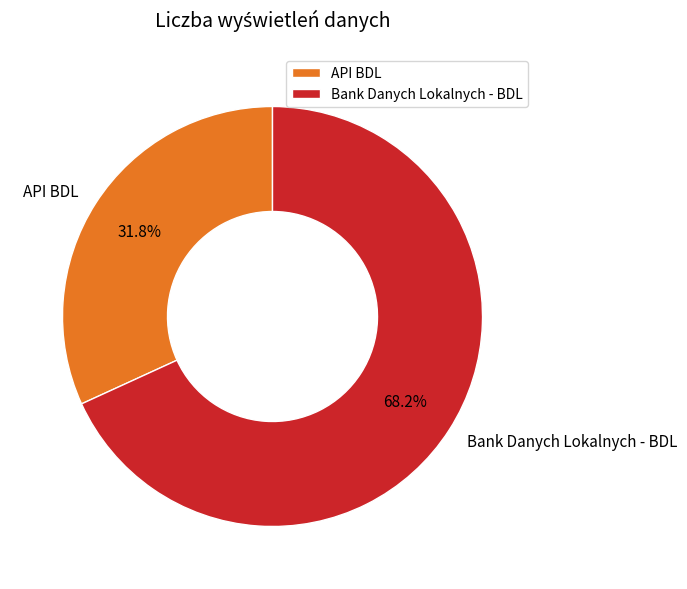

How much of the chart is everything except API BDL?

68.2%